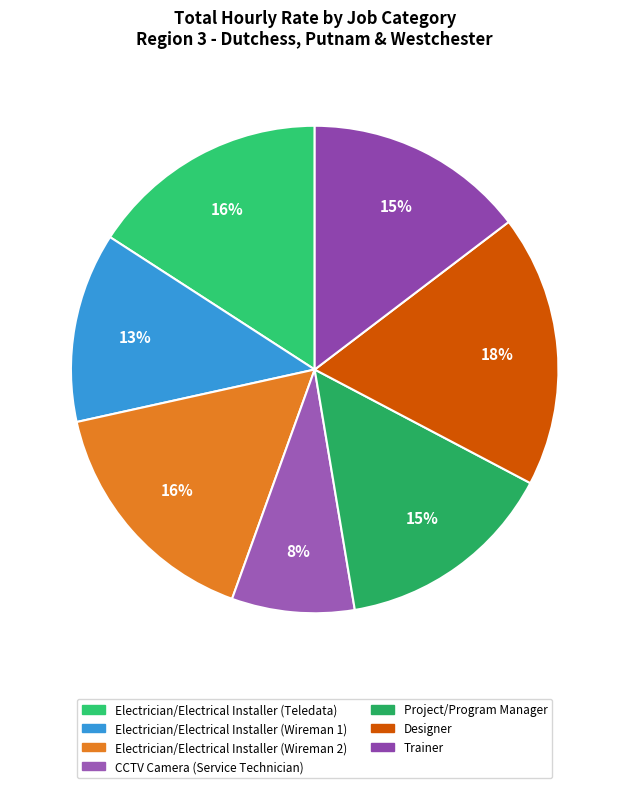

To the nearest percent, what is the combined percentage of Trainer and Electrician/Electrical Installer (Wireman 2)?

31%